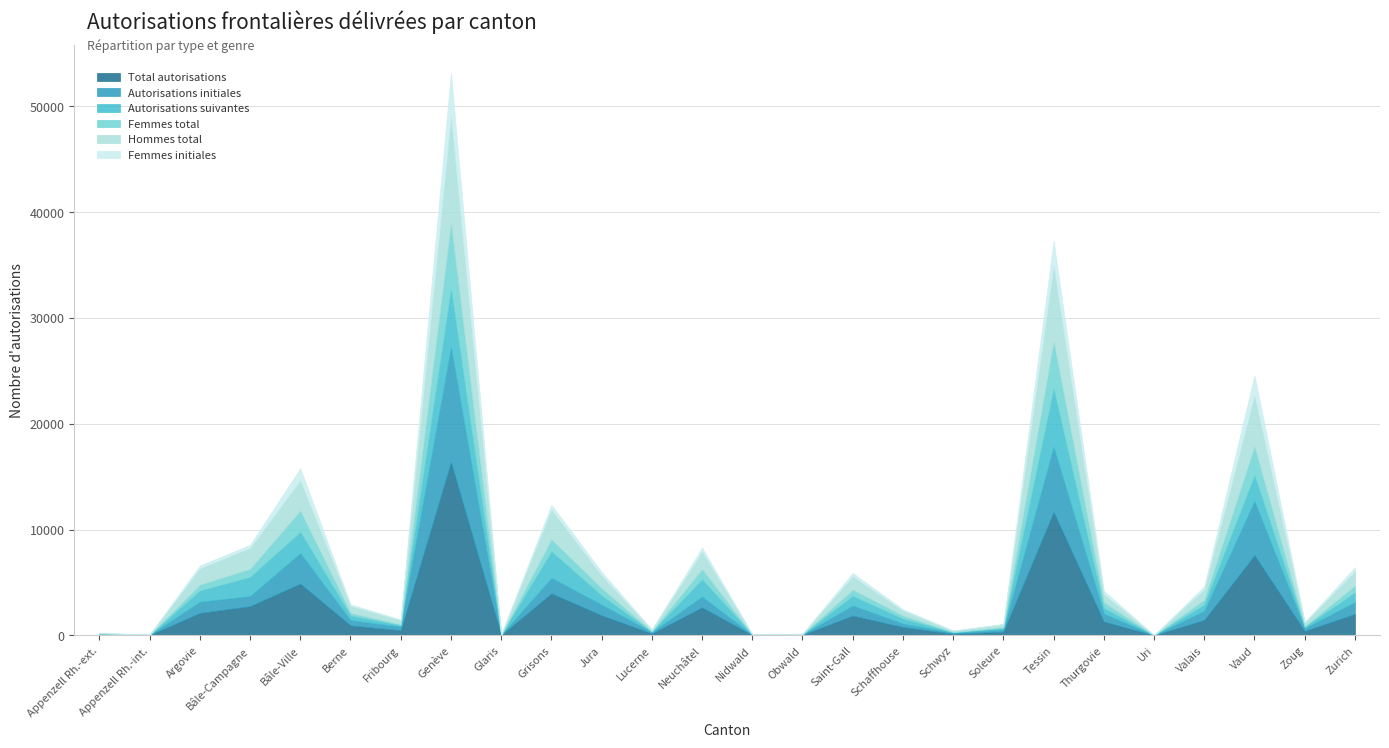

At which label does Total autorisations first exceed 1299?

Argovie